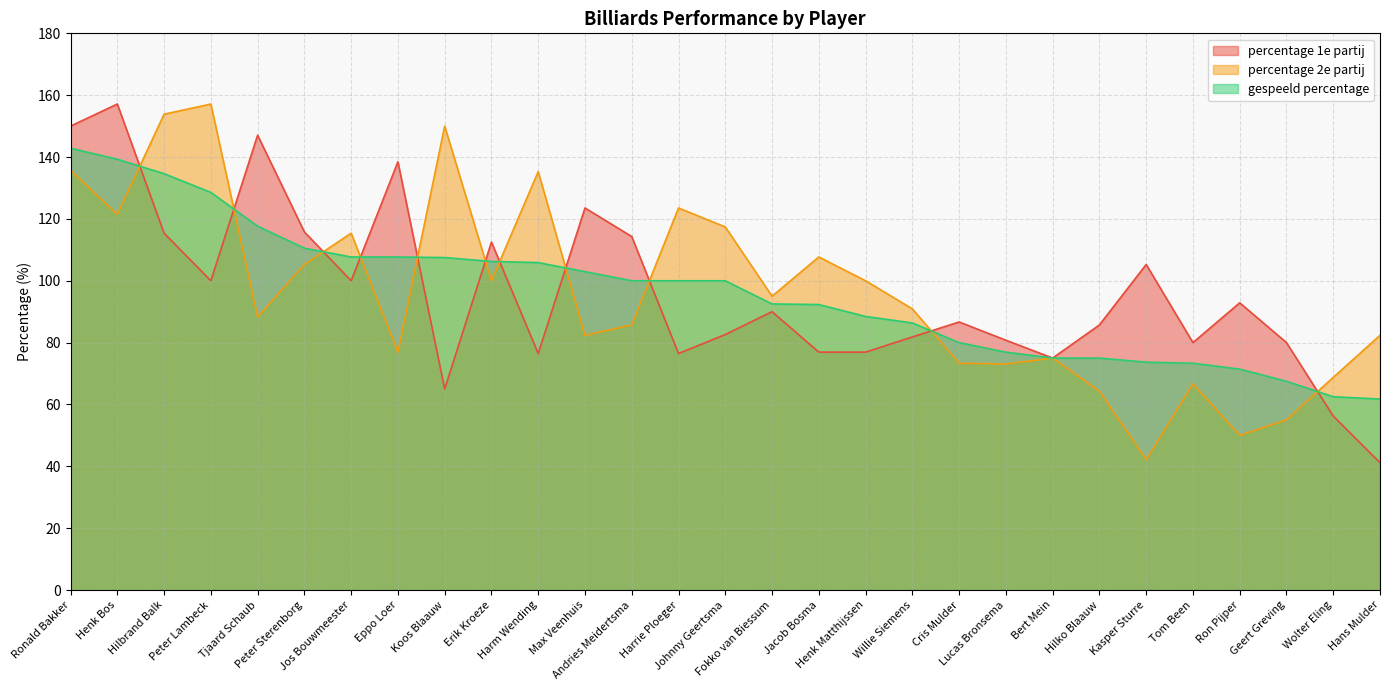

Is the value of gespeeld percentage at Geert Greving greater than the value of percentage 1e partij at Willie Siemens?

No